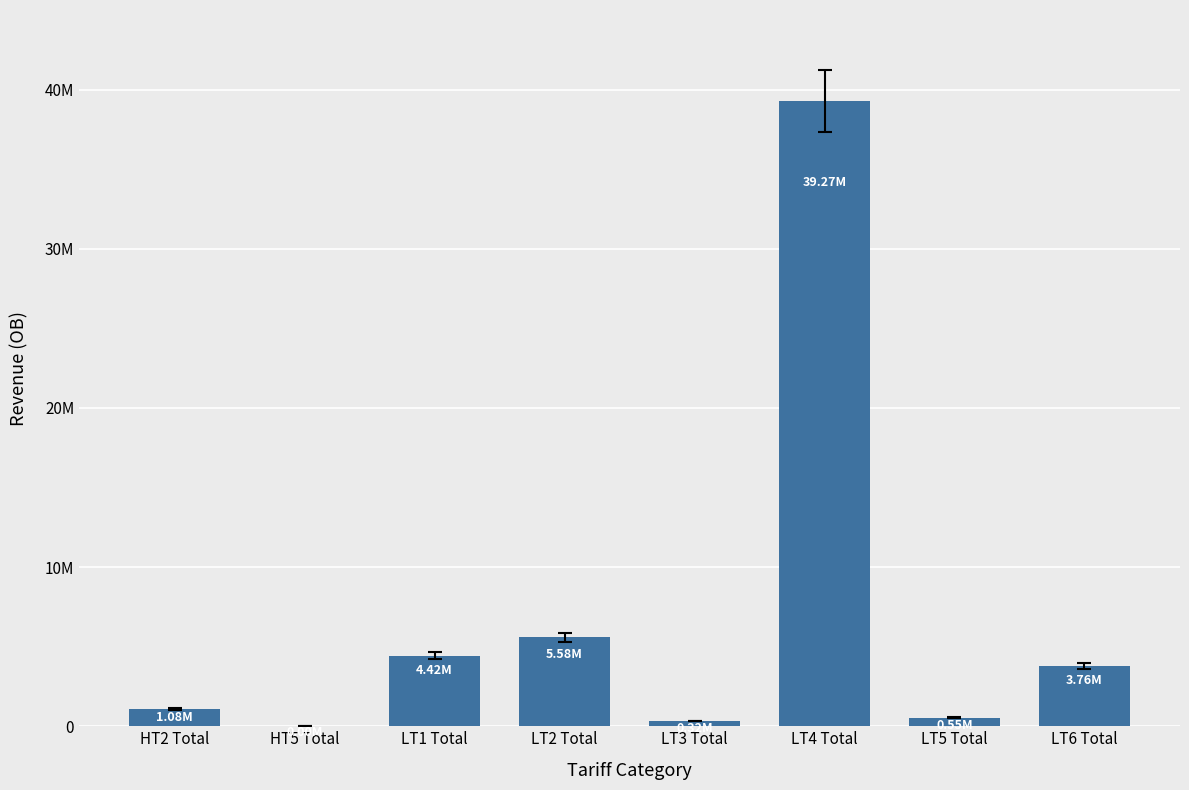

What value does the data have at LT5 Total?

547476.3